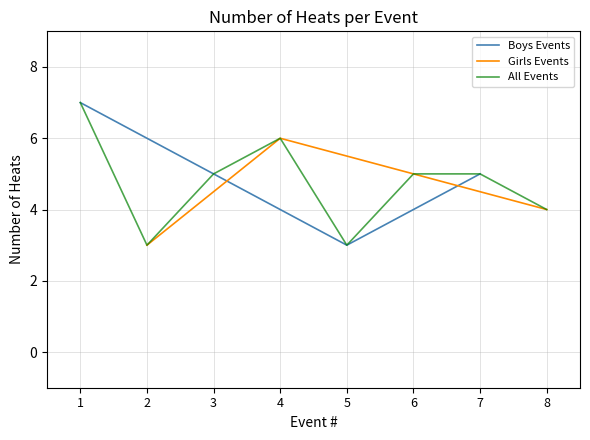

In Boys, how many points are lower than both neighbors (excluding endpoints)?

1